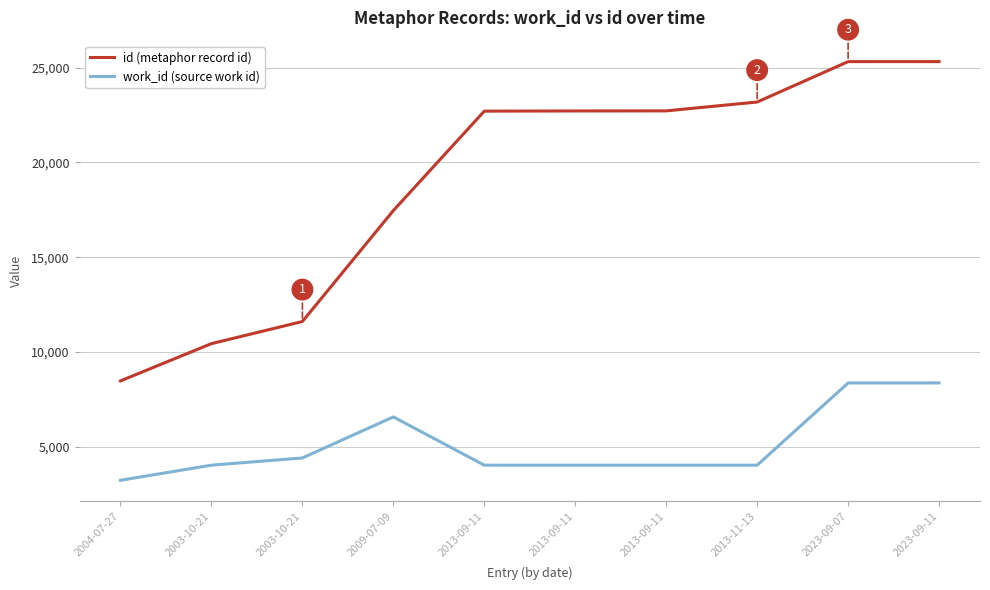

In work_id (source work id), how many points are higher than both neighbors (excluding endpoints)?

1